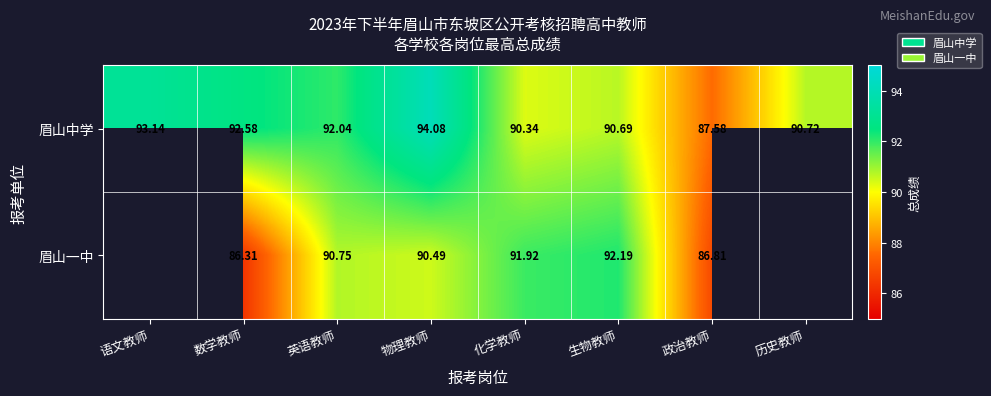

What is the sum of the 眉山中学 values at 政治教师 and 数学教师?

180.2